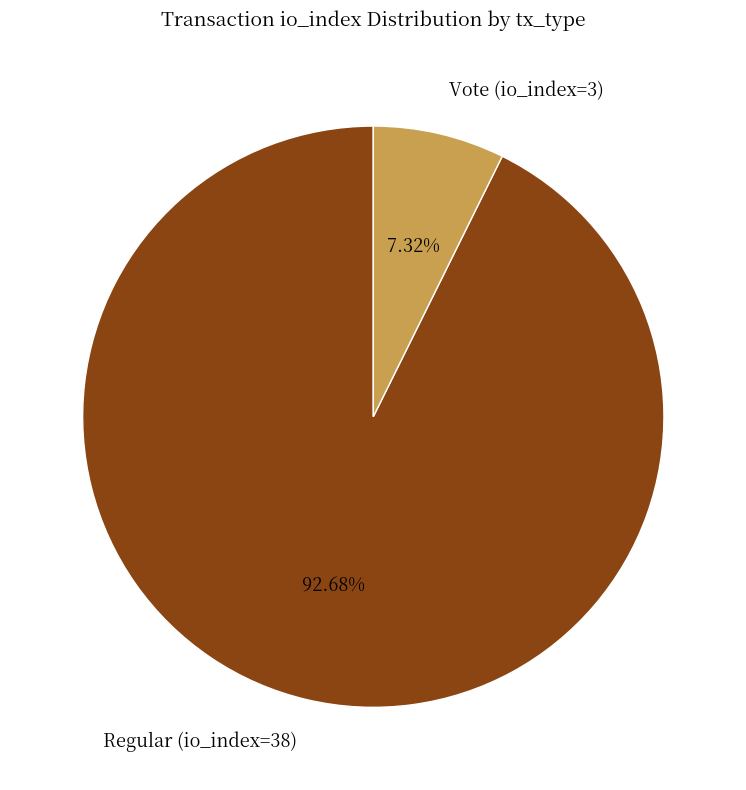

Which category has the biggest portion of the pie?

Regular (io_index=38)